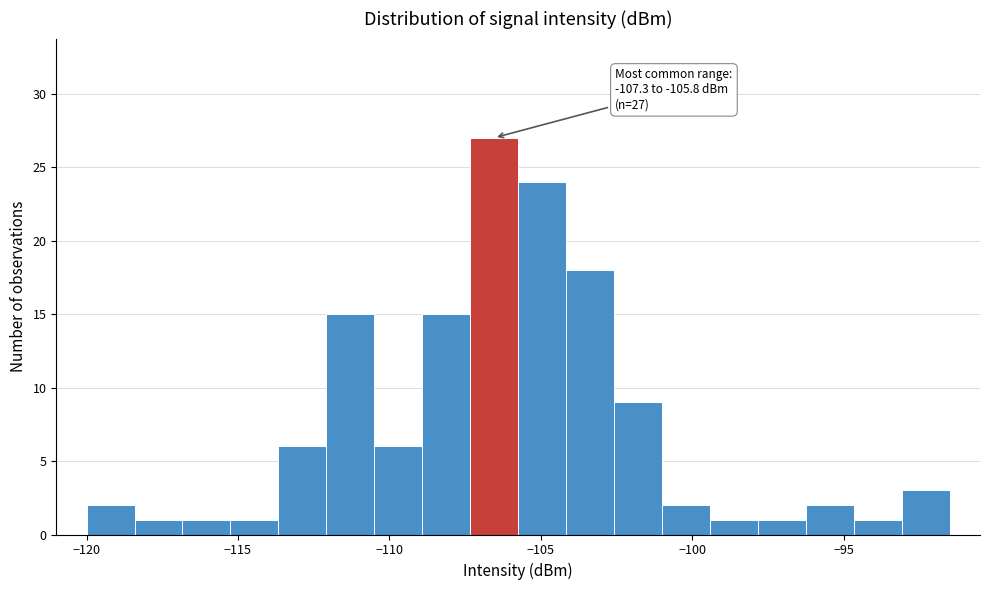

Around what value on the x-axis is the tallest bar? Give the approximate position of its centre, as read against the axis.

-106.5